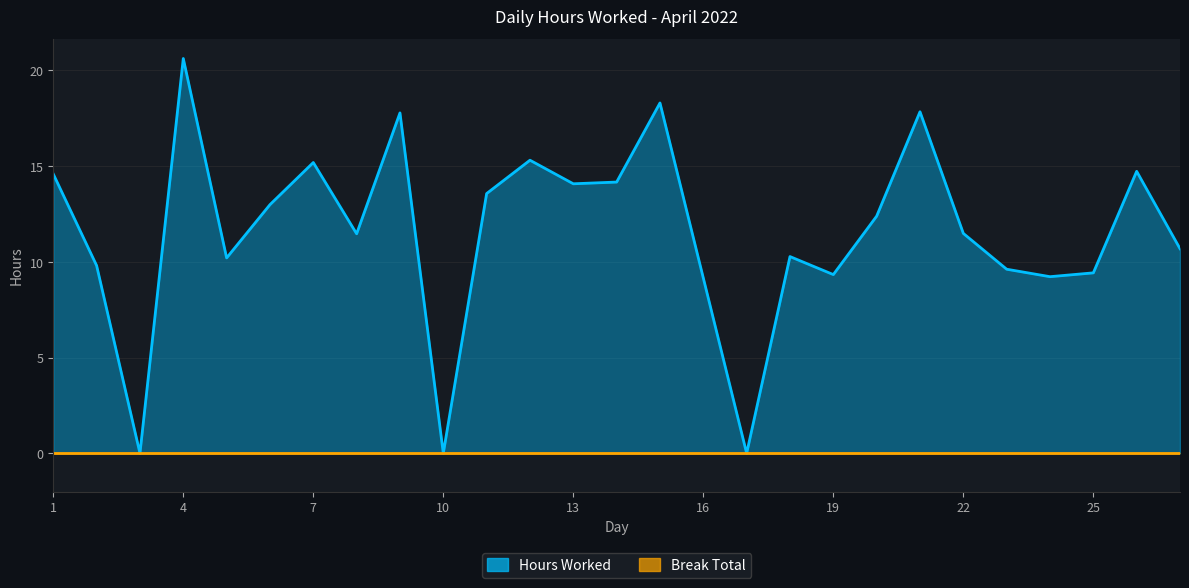

Where does the data first go above 11?

1